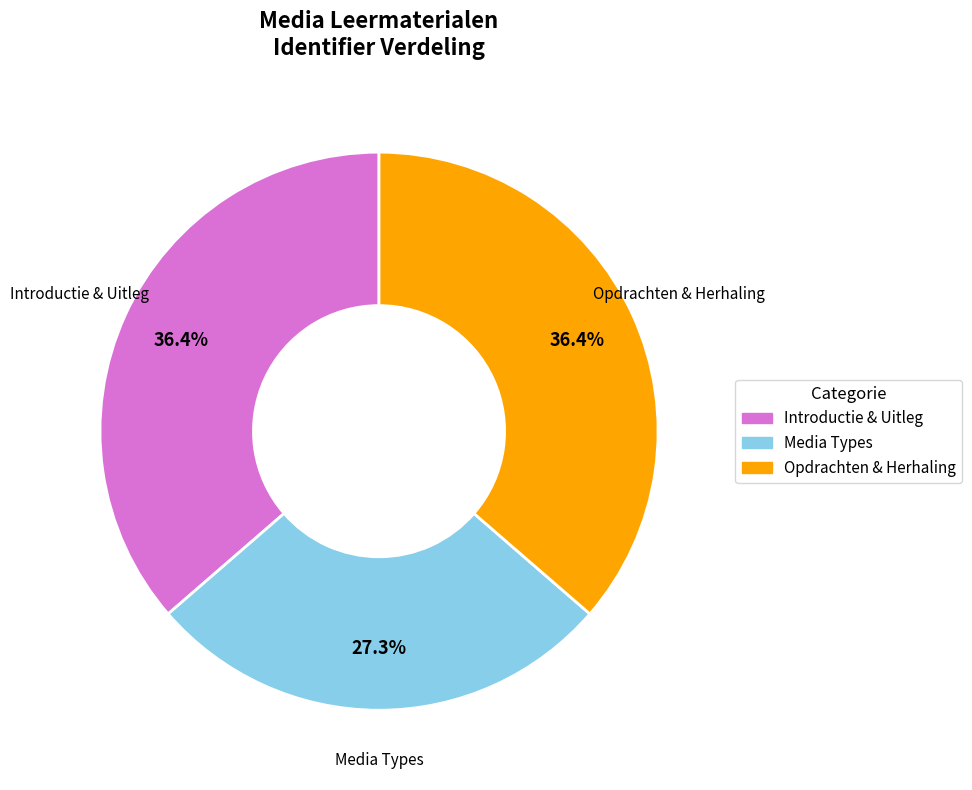

How many segments does this pie chart have?

3